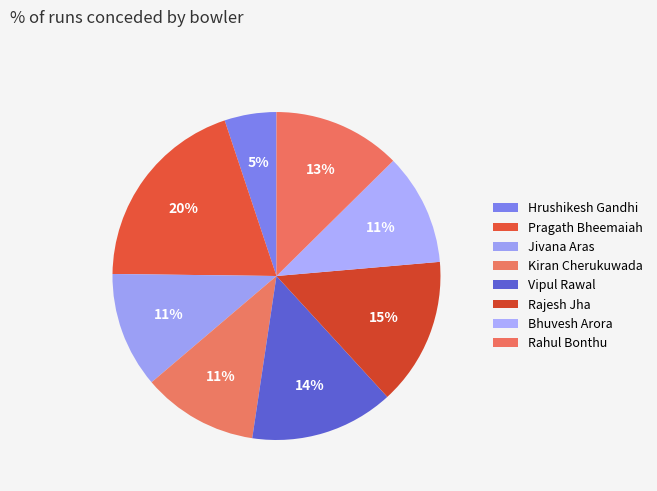

How many segments does this pie chart have?

8